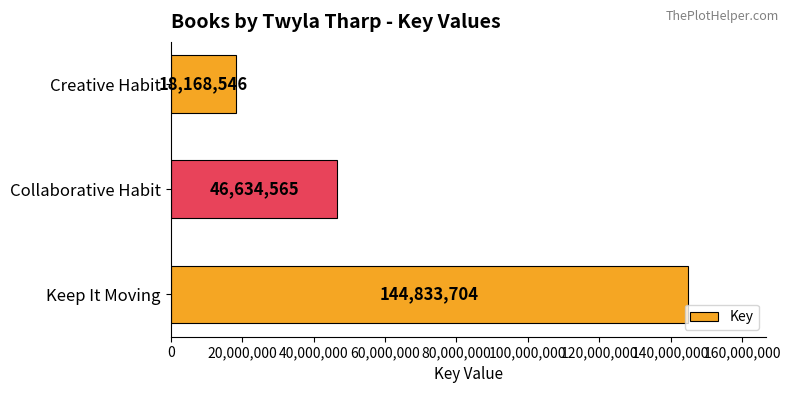

The chart shows a value of 144833704 at Keep It Moving. True or false?

True